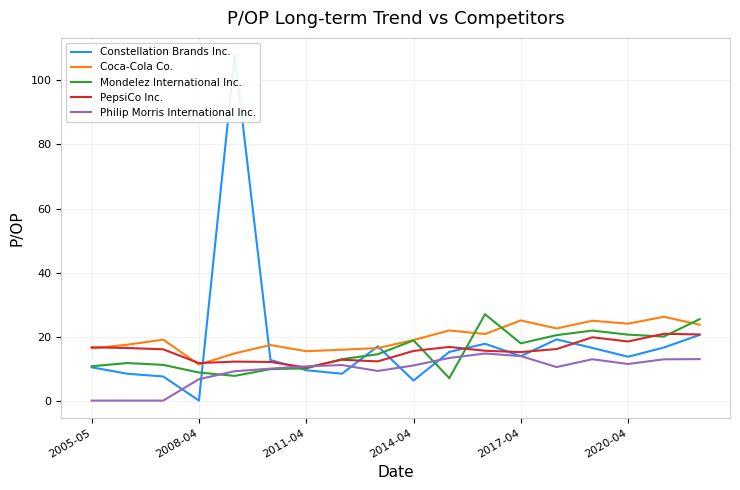

What is the maximum value for Philip Morris International Inc.?

14.7